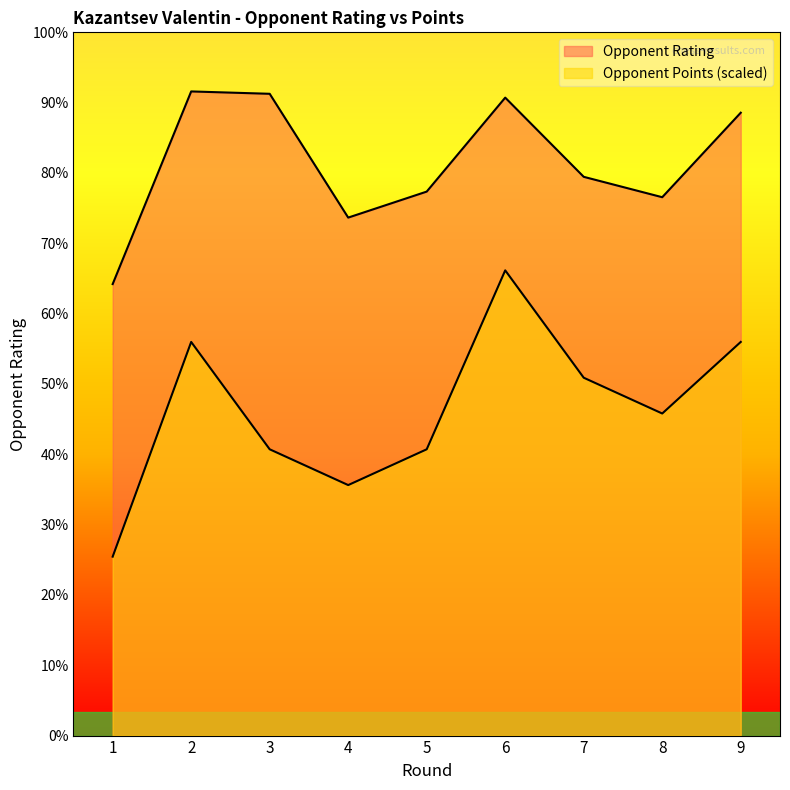

Which has a higher value, 2 or 1?

2